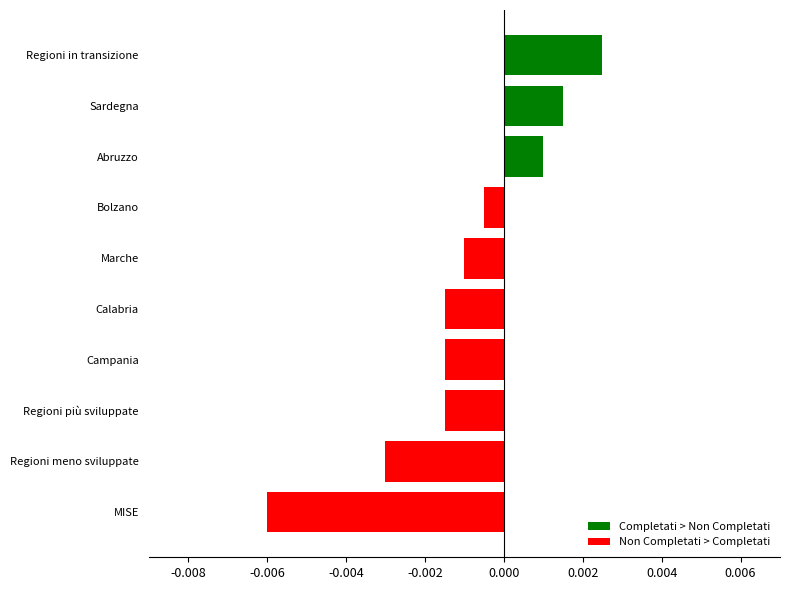

Which has a higher value, Sardegna or Abruzzo?

Sardegna